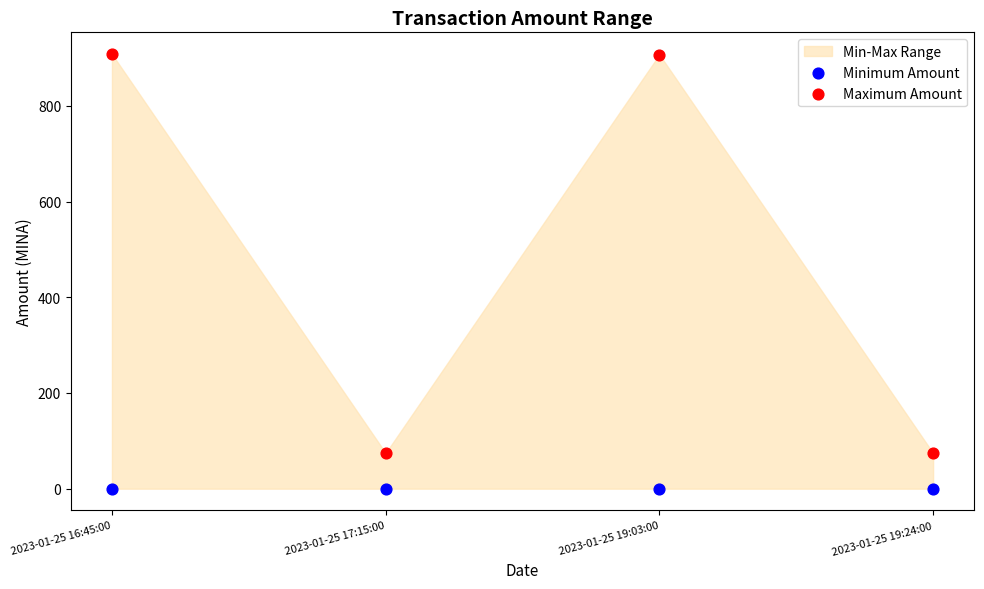

Which series has the widest spread of Y values?

Maximum Amount